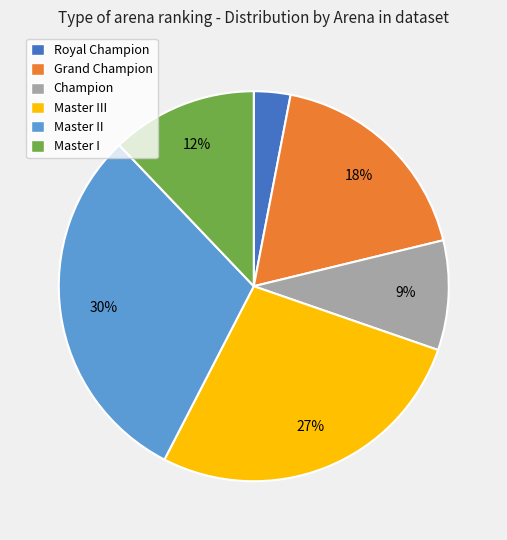

What percentage is the Master I slice, to the nearest percent?

12%